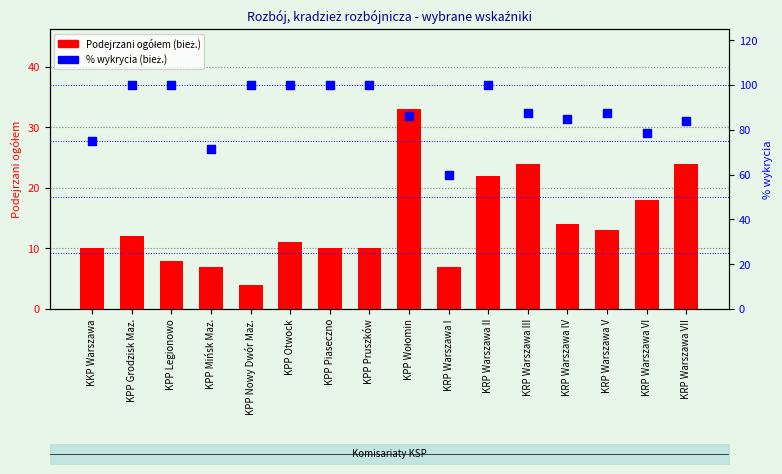

At how many categories does at least one series exceed 58?

16